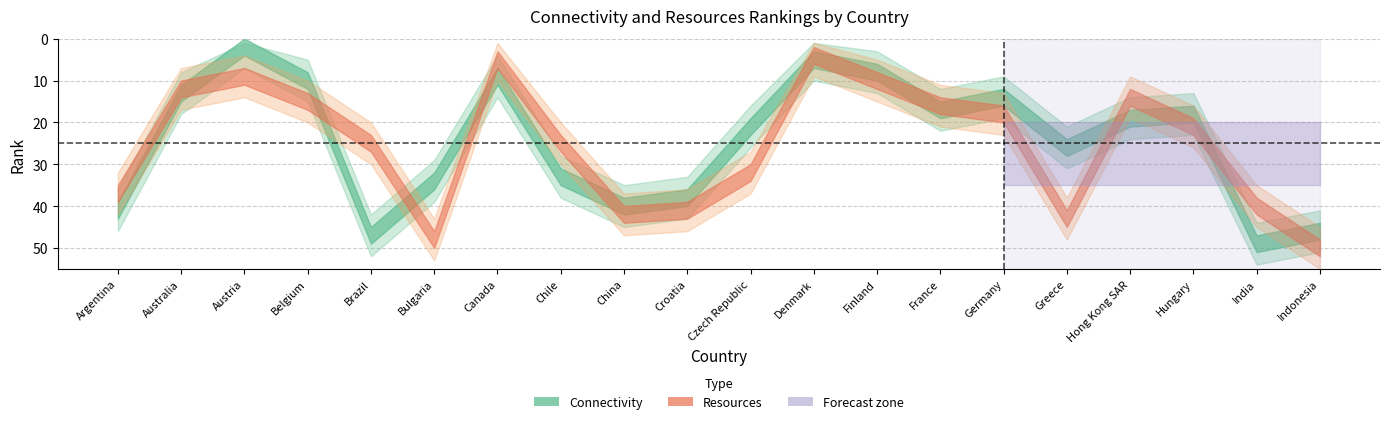

The value of Resources at Greece is 43. True or false?

True